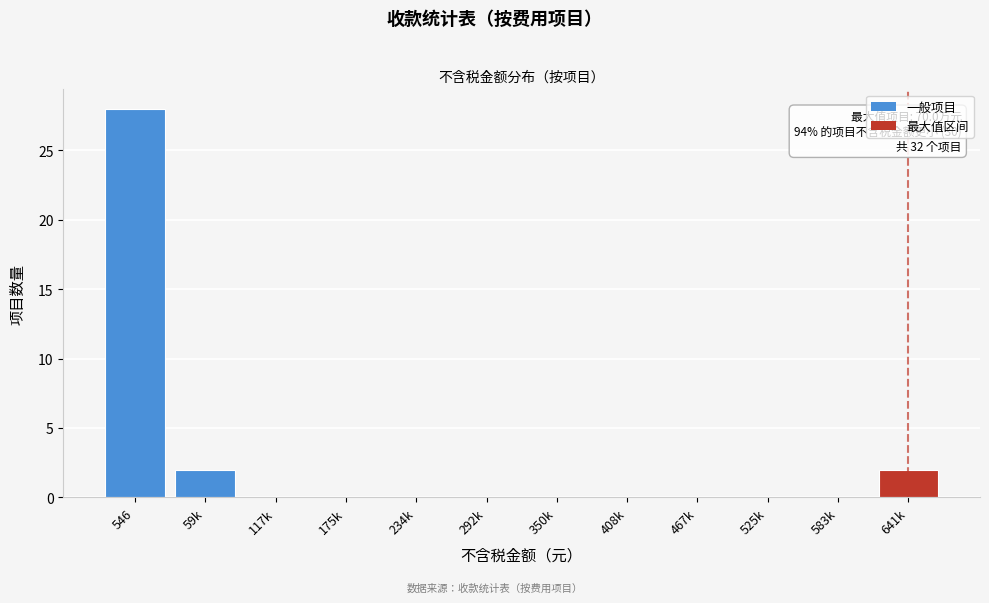

Reading left to right, extract all data points from this chart.

546=28	59k=2	117k=0	175k=0	234k=0	292k=0	350k=0	408k=0	467k=0	525k=0	583k=0	641k=2